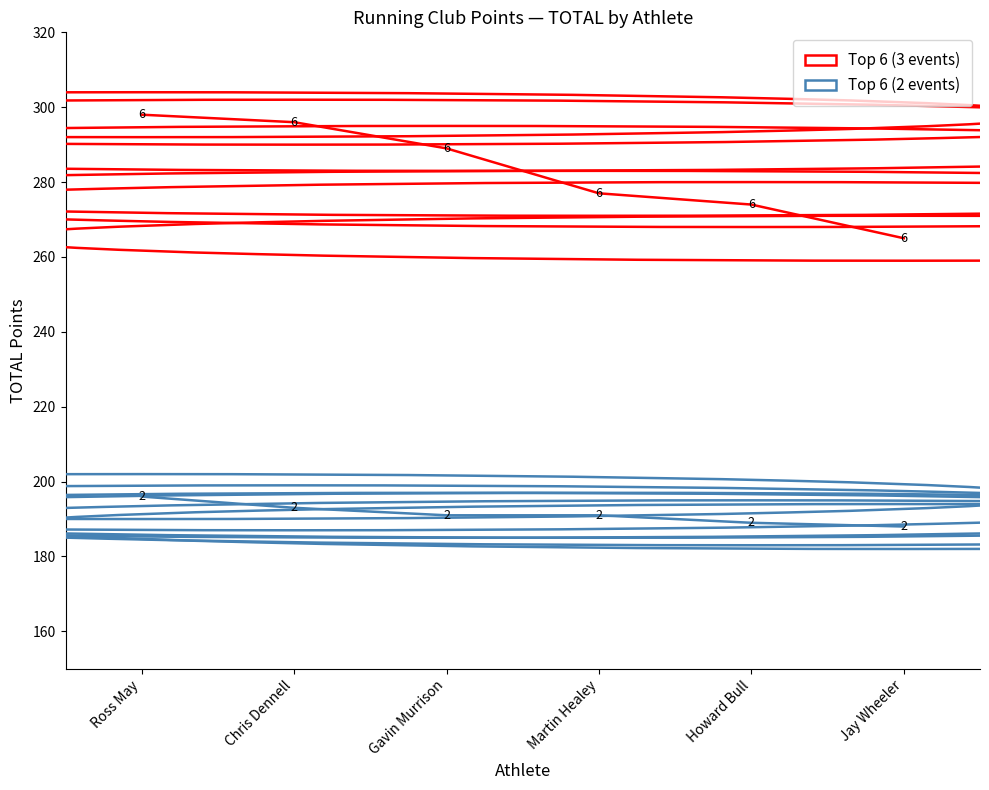

Reading right to left, list all the values displayed in this chart.

Top 6 (3 events): Jay Wheeler=265	Howard Bull=274	Martin Healey=277	Gavin Murrison=289	Chris Dennell=296	Ross May=298
Top 6 (2 events): Jay Wheeler=188	Howard Bull=189	Martin Healey=191	Gavin Murrison=191	Chris Dennell=193	Ross May=196